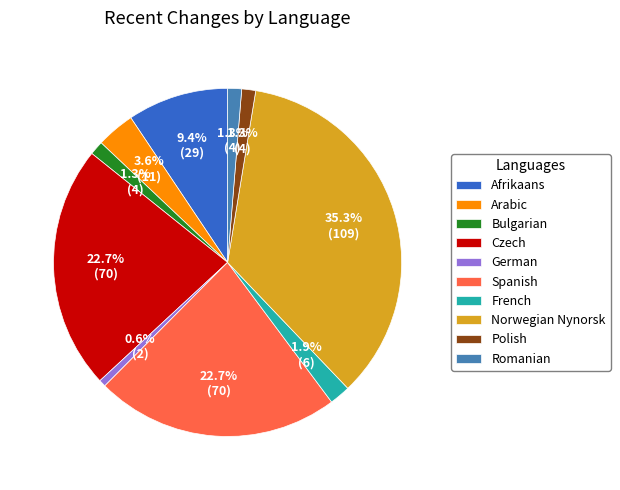

Which has a higher value, Arabic or Bulgarian?

Arabic